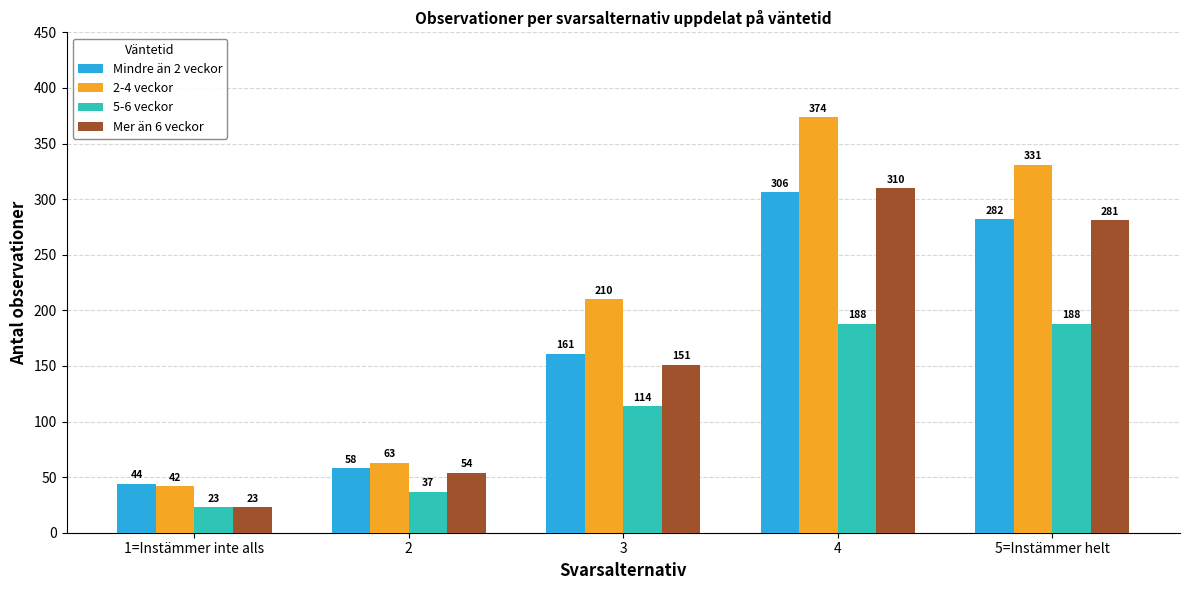

The Mer än 6 veckor series shows 281 at 5=Instämmer helt. True or false?

True